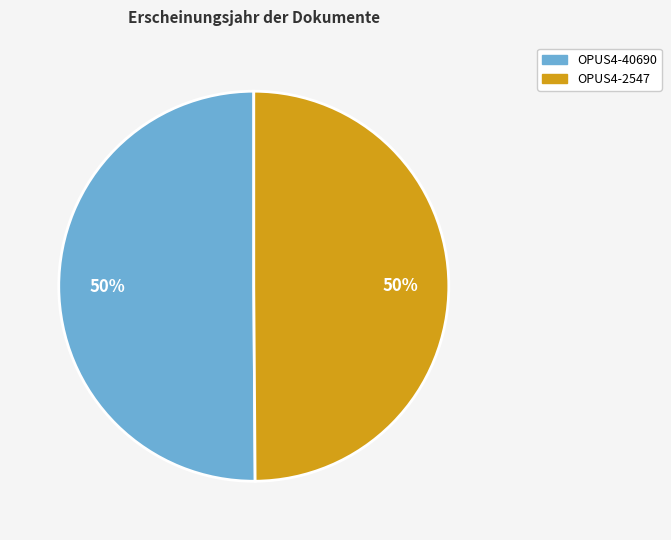

To the nearest percent, what is the average slice percentage?

50%